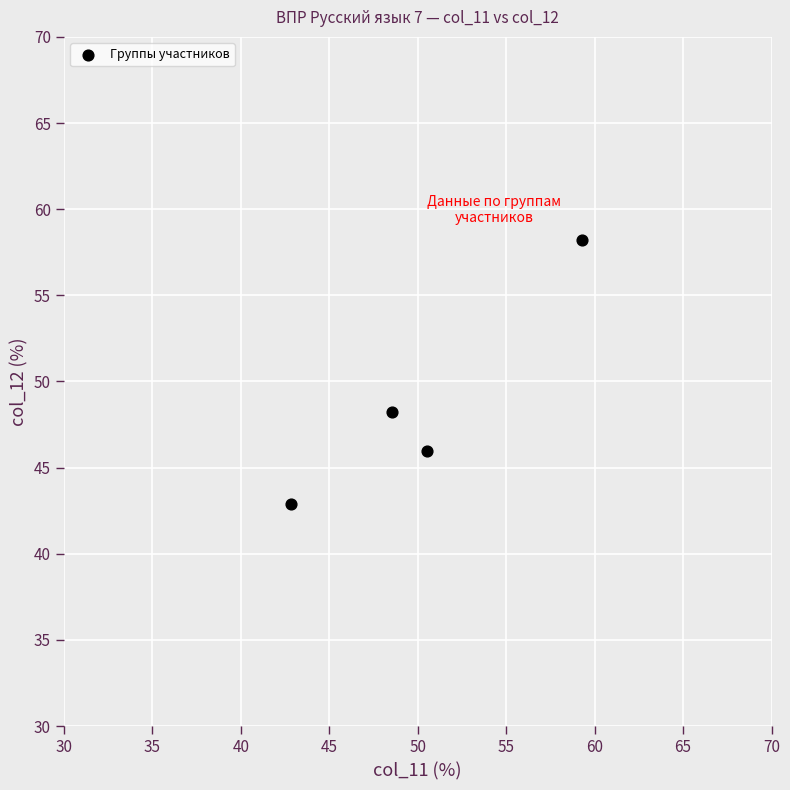

What is the range of X values (max minus min)?

16.4